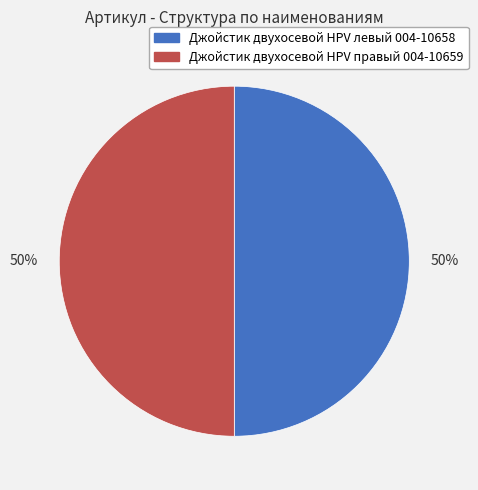

To the nearest percent, what is the average slice percentage?

50%